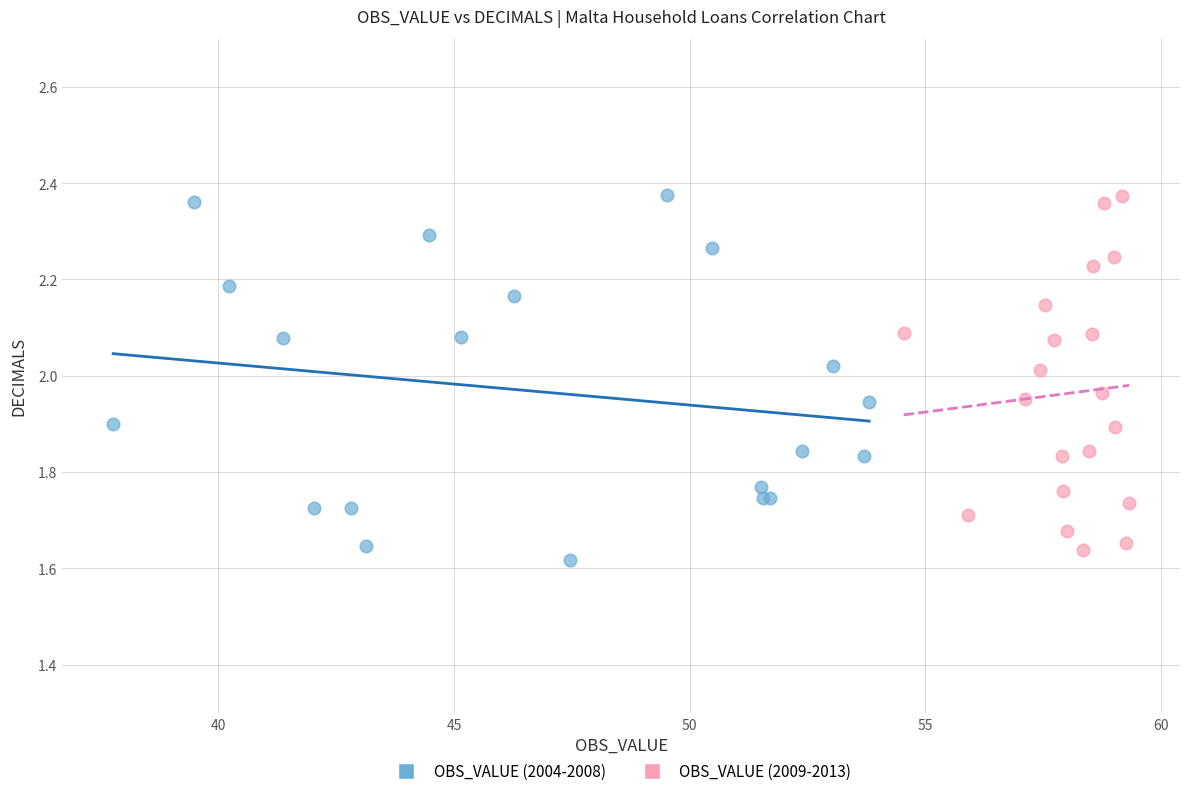

What are all the series names shown in the legend?

OBS_VALUE (2004-2008), OBS_VALUE (2009-2013)